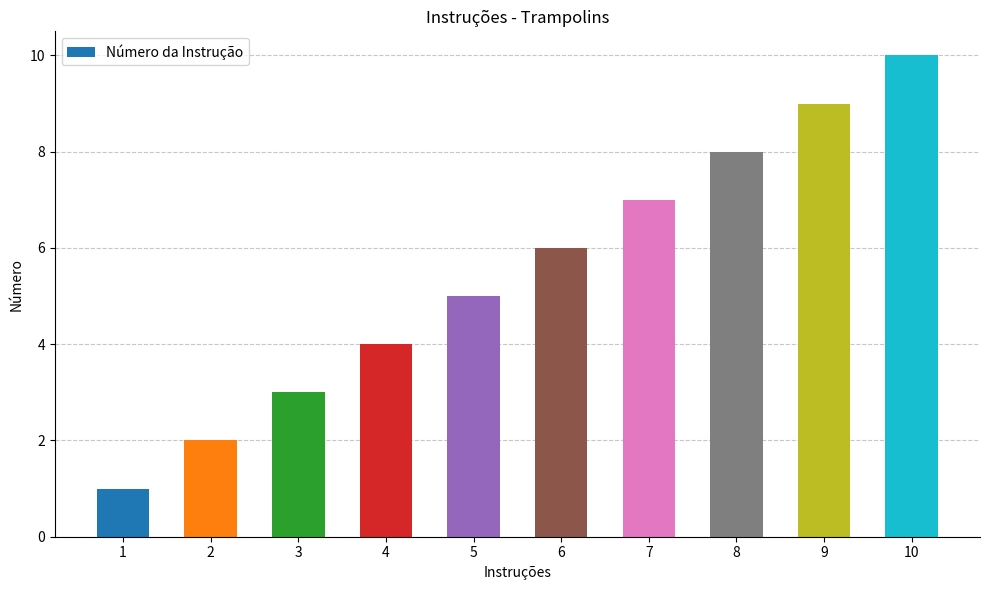

Approximately how many times larger is the value at 10 compared to 3?

3.3